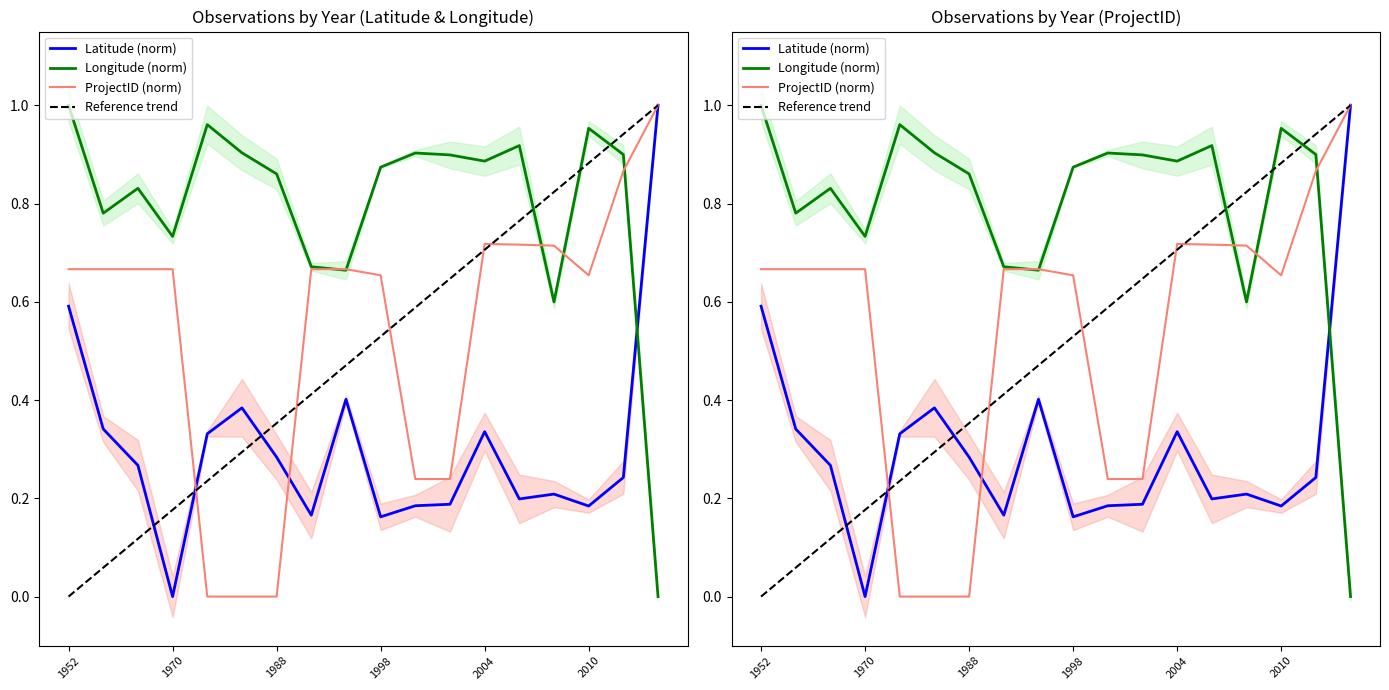

What is the sum of the Latitude (norm) values at 7 and 1998?

0.2